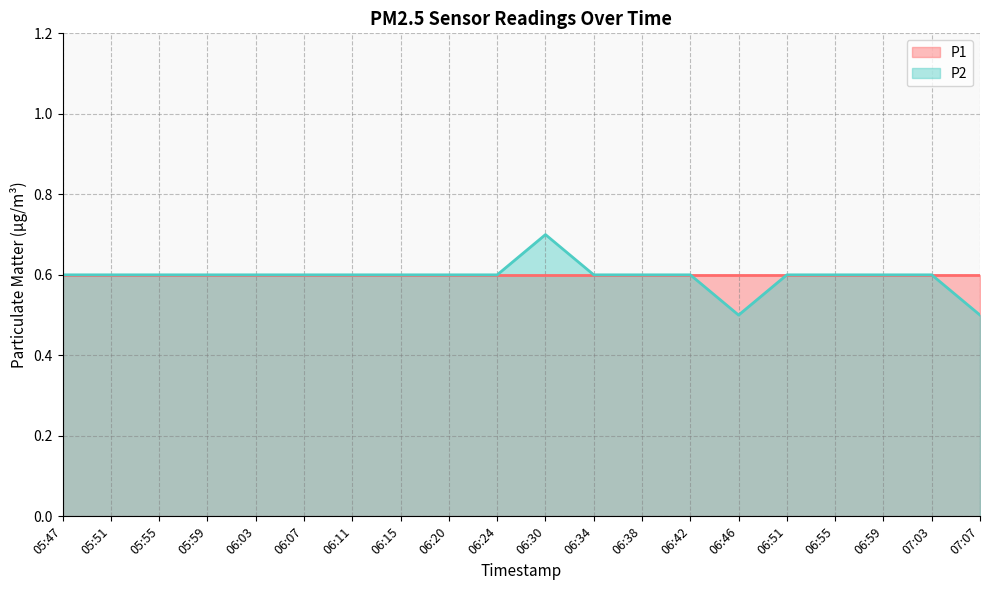

What is the greatest value displayed?

0.7